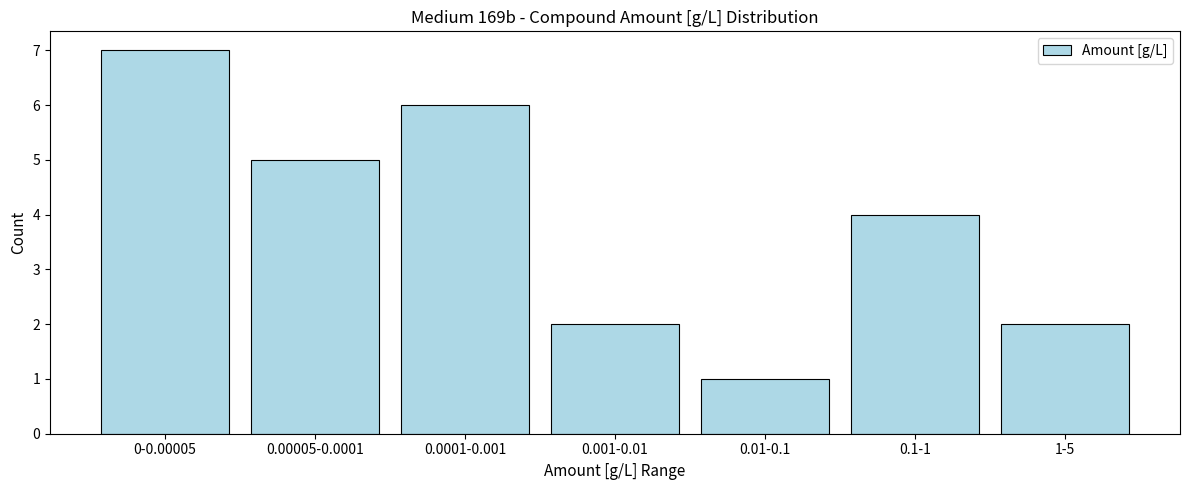

Reading left to right, list all the values displayed in this chart.

0-0.00005=7	0.00005-0.0001=5	0.0001-0.001=6	0.001-0.01=2	0.01-0.1=1	0.1-1=4	1-5=2